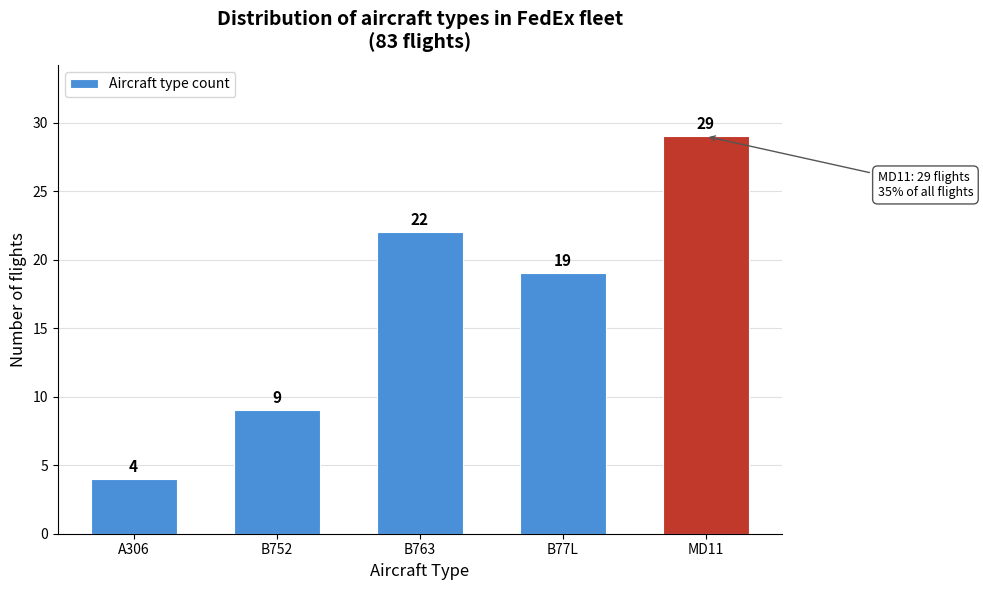

Reading left to right, transcribe all the data shown in this chart.

4	9	22	19	29